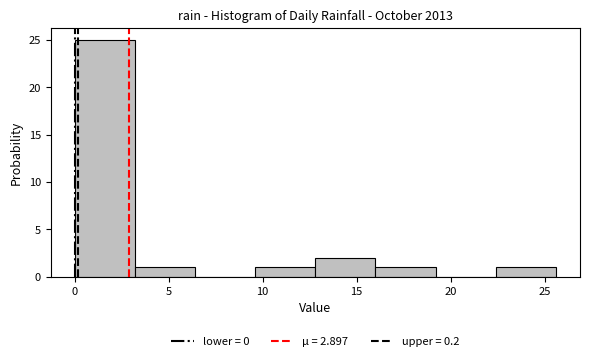

Reading left to right, list every bar in this chart as the range it spans on the x-axis followed by its height. Neither the bar edges nor the heights are printed on the chart, so give them approximately, as read against the axes.

0.0 to 3.2: 25
3.2 to 6.4: 1
6.4 to 9.6: 0
9.6 to 12.8: 1
12.8 to 16.0: 2
16.0 to 19.2: 1
19.2 to 22.4: 0
22.4 to 25.6: 1